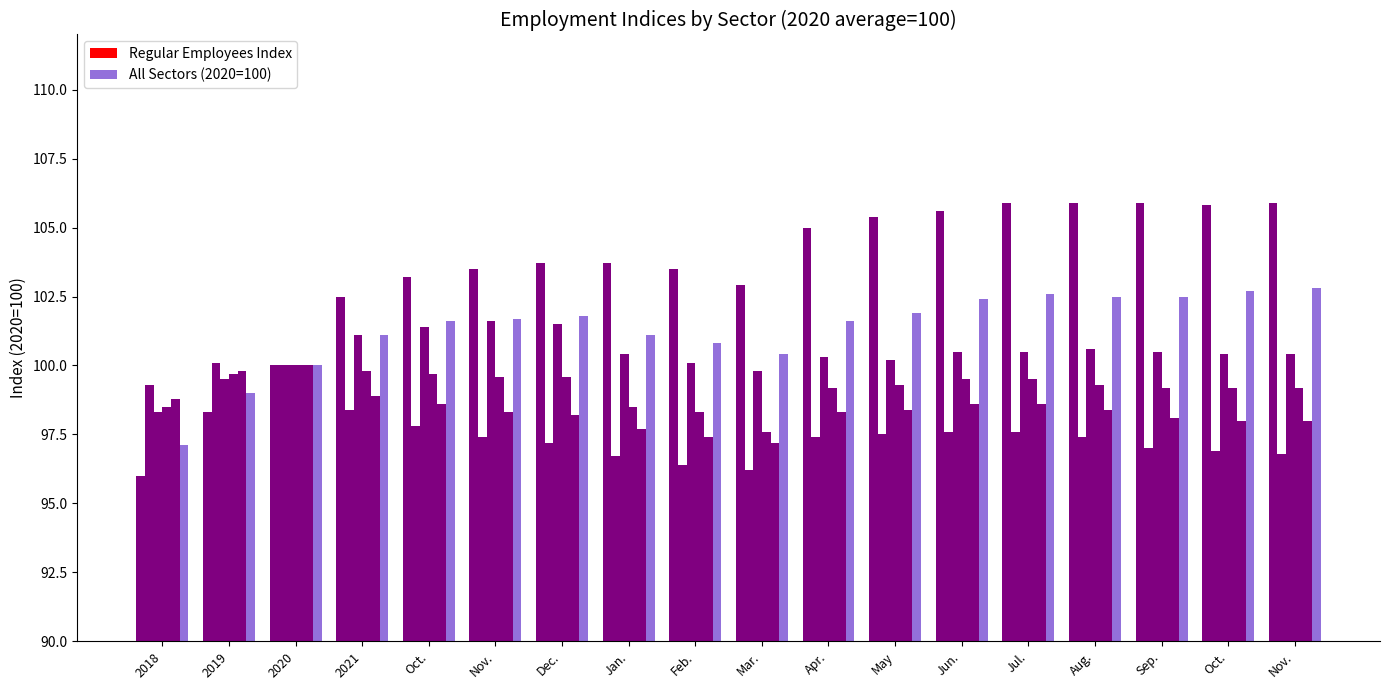

At which category does the chart reach its minimum across all series?

2018